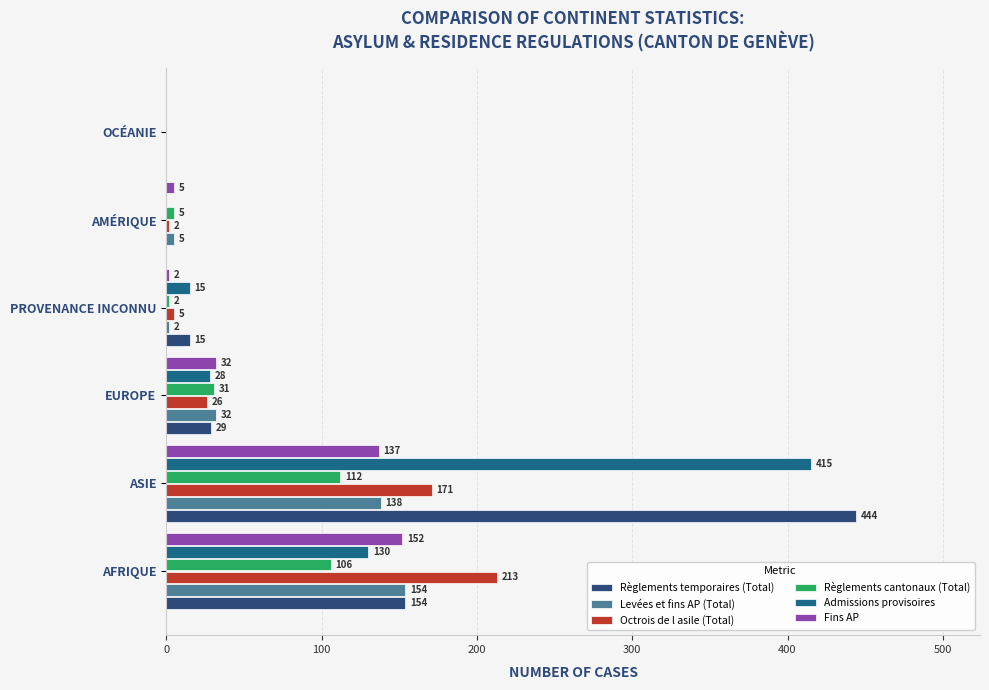

True or false: Octrois de l asile (Total) has a value of 5 at PROVENANCE INCONNU.

True